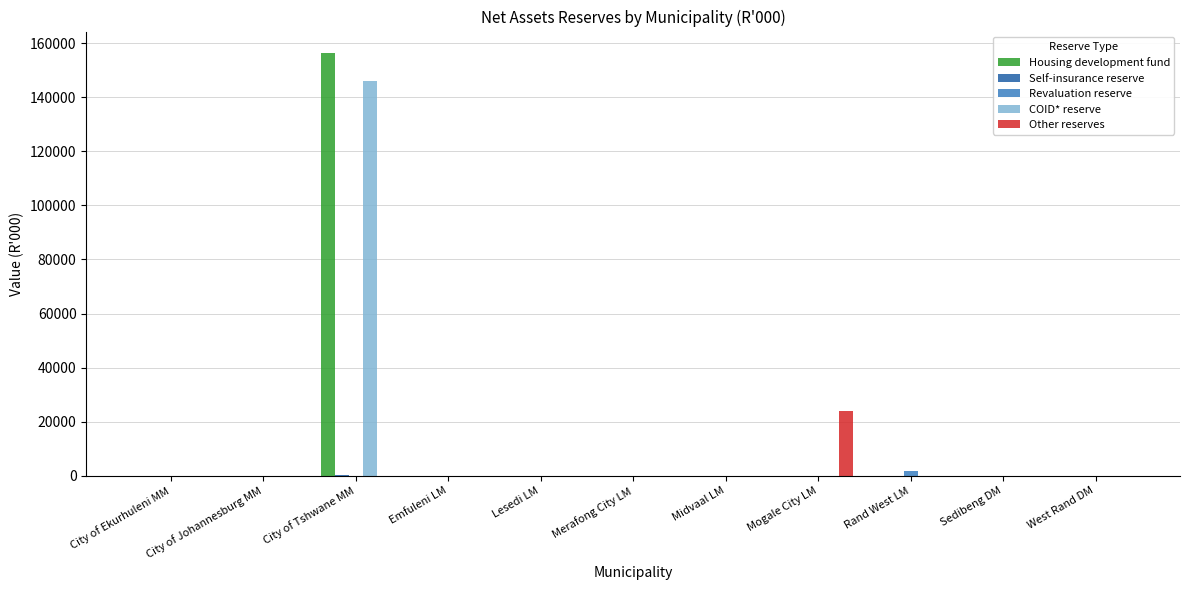

Which series has the largest range (max minus min)?

Housing development fund